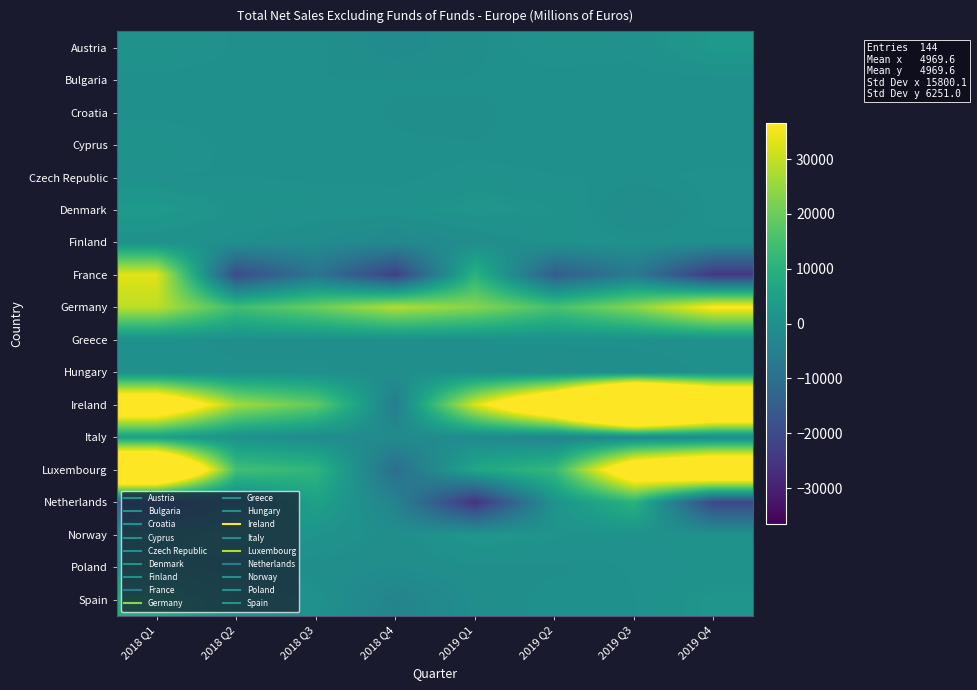

Rank the series by their maximum value, from lowest to highest.

Bulgaria, Hungary, Croatia, Greece, Czech Republic, Finland, Cyprus, Poland, Norway, Austria, Denmark, Italy, Spain, Netherlands, France, Germany, Luxembourg, Ireland